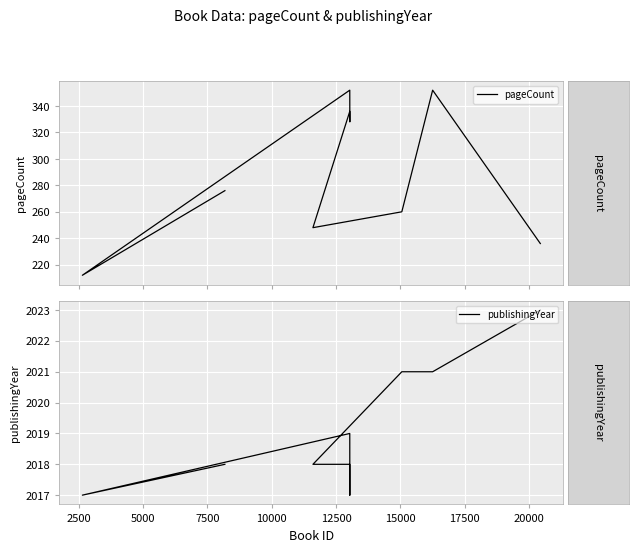

True or false: pageCount and publishingYear intersect in this chart.

False